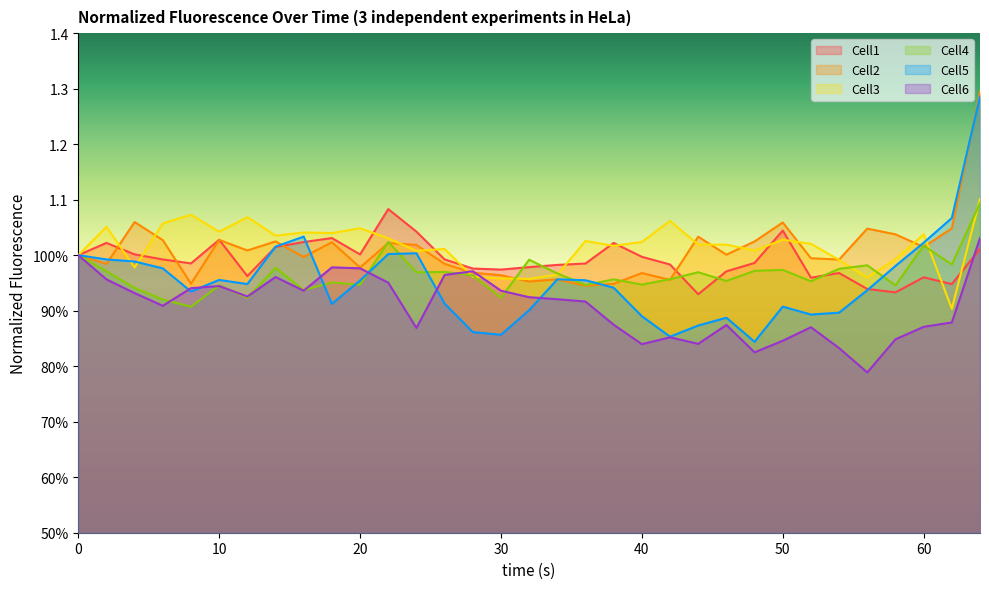

At 34, list the series in order from smallest to largest.

Cell6, Cell2, Cell5, Cell3, Cell4, Cell1